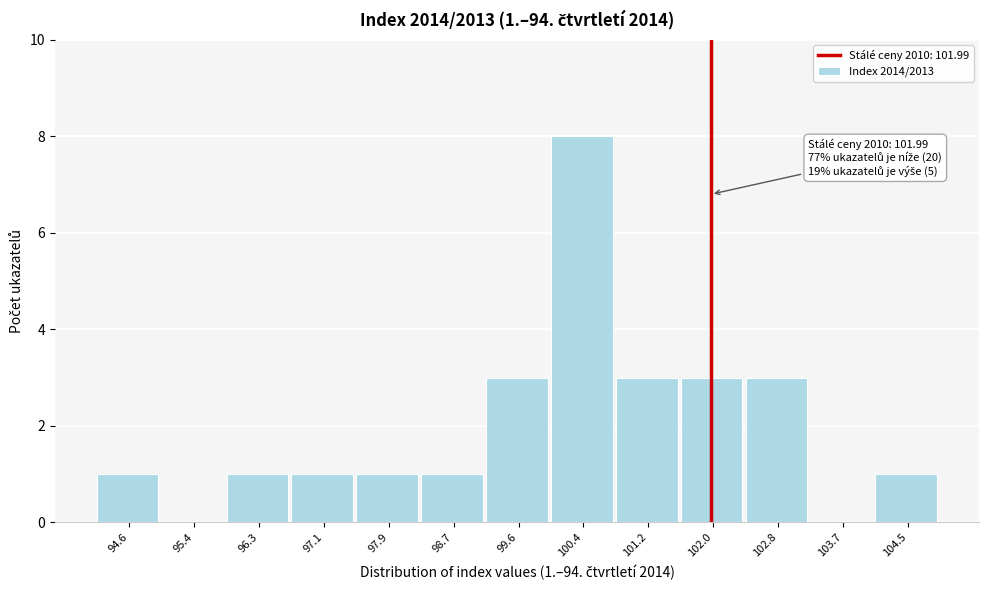

Which range on the x-axis has the tallest bar?

100.0 to 100.8